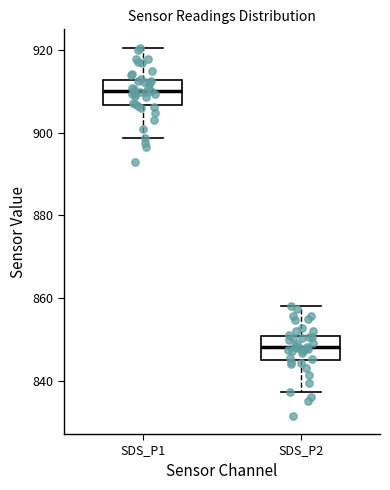

Where does the median line of the box for SDS_P1 sit on the y-axis? The values are not printed on the chart, so give them approximately, as read against the axis.

910